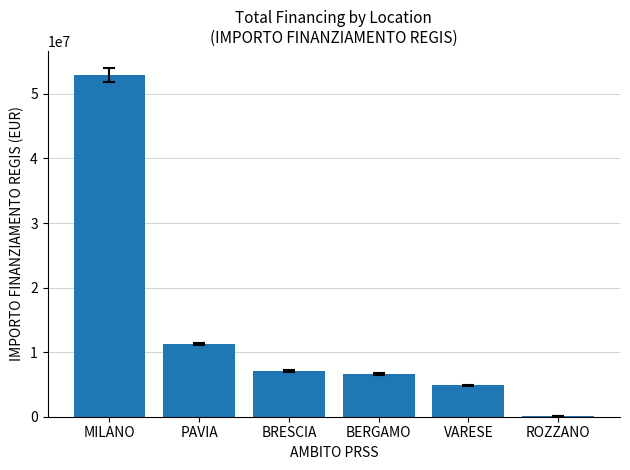

What is the sum of the values at VARESE and MILANO?

57756170.6